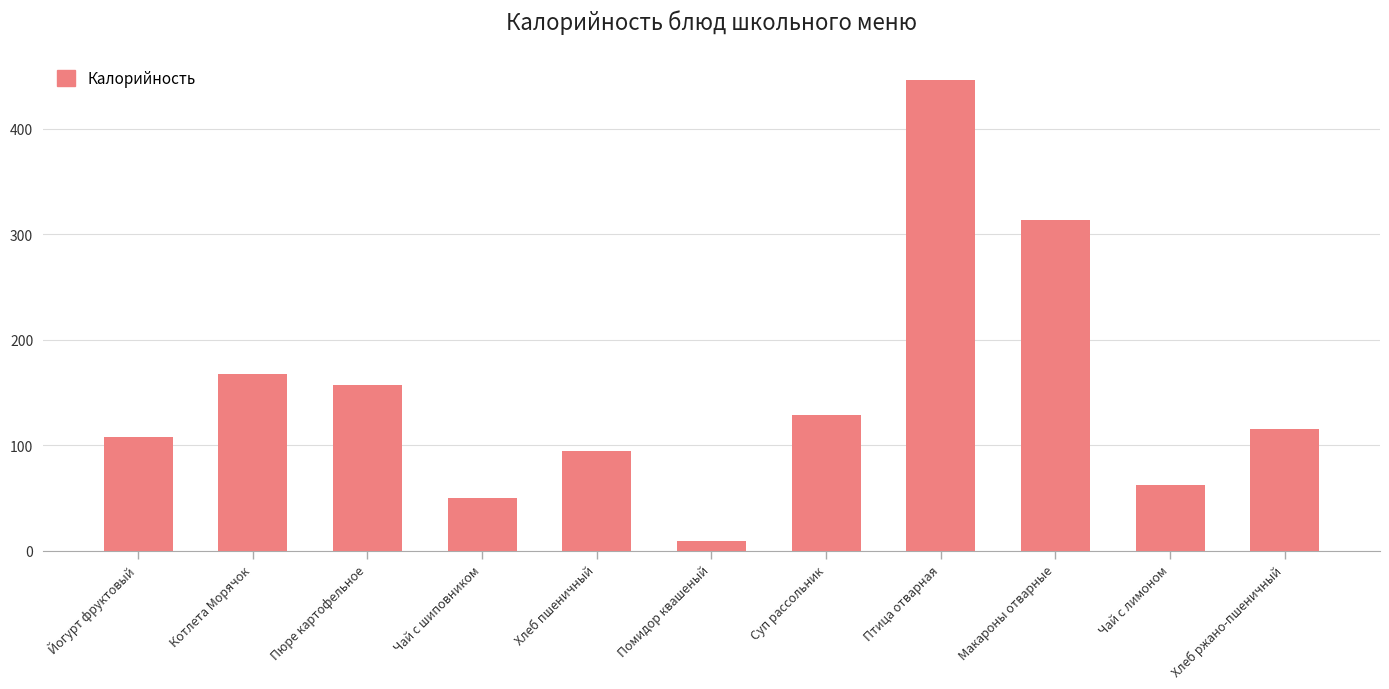

Rank the categories by value from lowest to highest.

Помидор квашеный, Чай с шиповником, Чай с лимоном, Хлеб пшеничный, Йогурт фруктовый, Хлеб ржано-пшеничный, Суп рассольник, Пюре картофельное, Котлета Морячок, Макароны отварные, Птица отварная